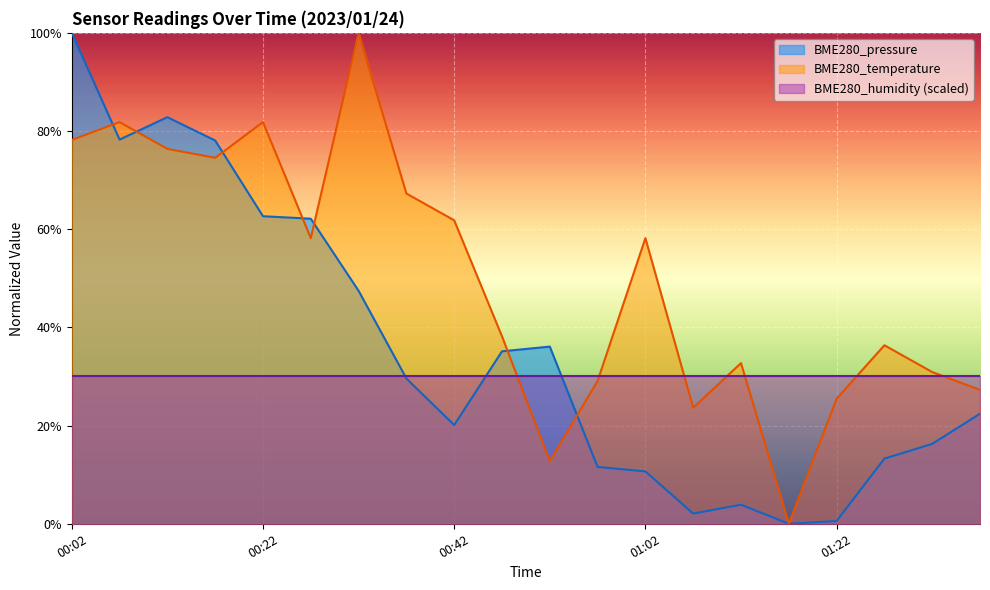

How many lines are shown in the chart?

3